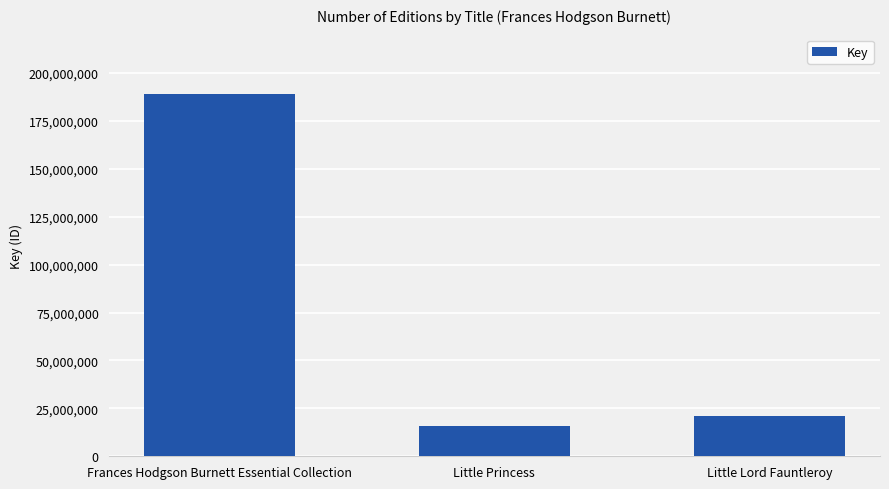

What is the value of the 3rd bar from the left?

21267824